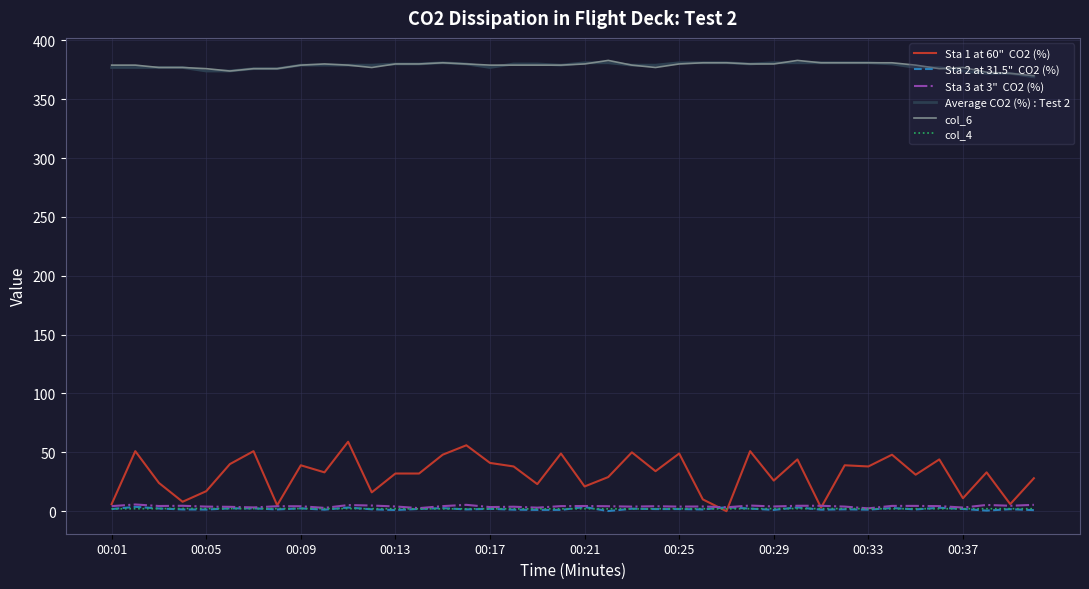

What is the maximum value shown in the chart?

383.0